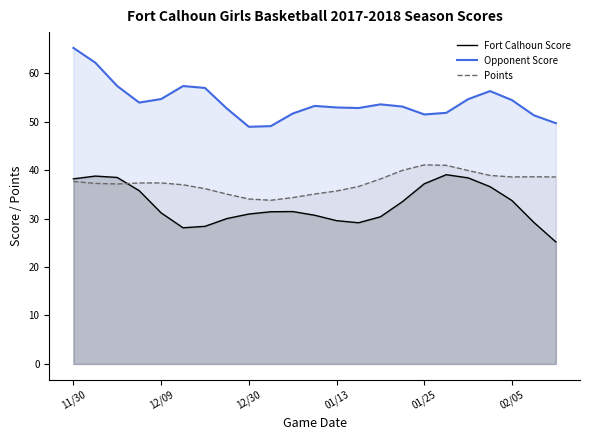

Rank the series at 01/25 from highest to lowest value.

Opponent Score, Points, Fort Calhoun Score